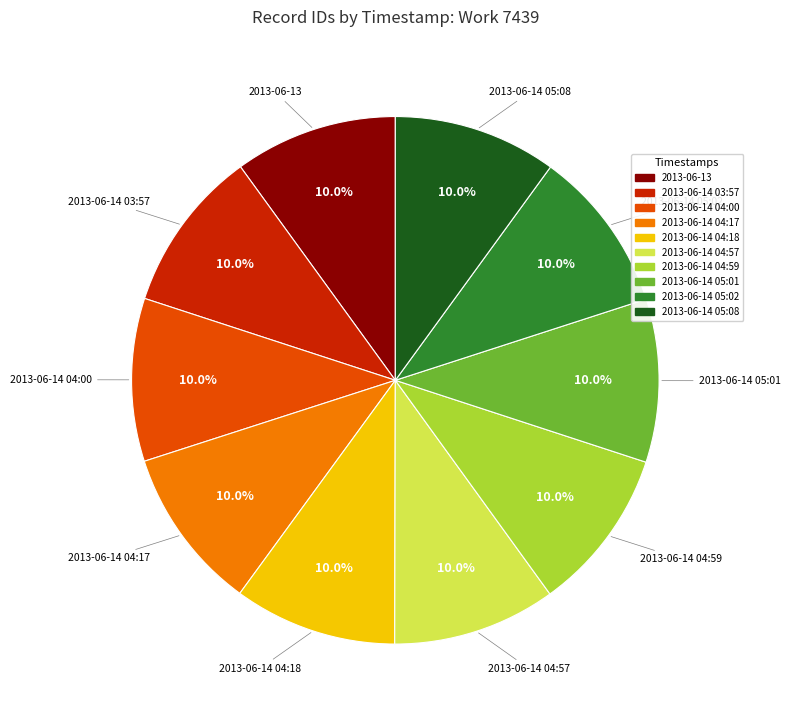

What is the ratio of the value at 2013-06-14 05:01 to the value at 2013-06-14 03:57?

1.0